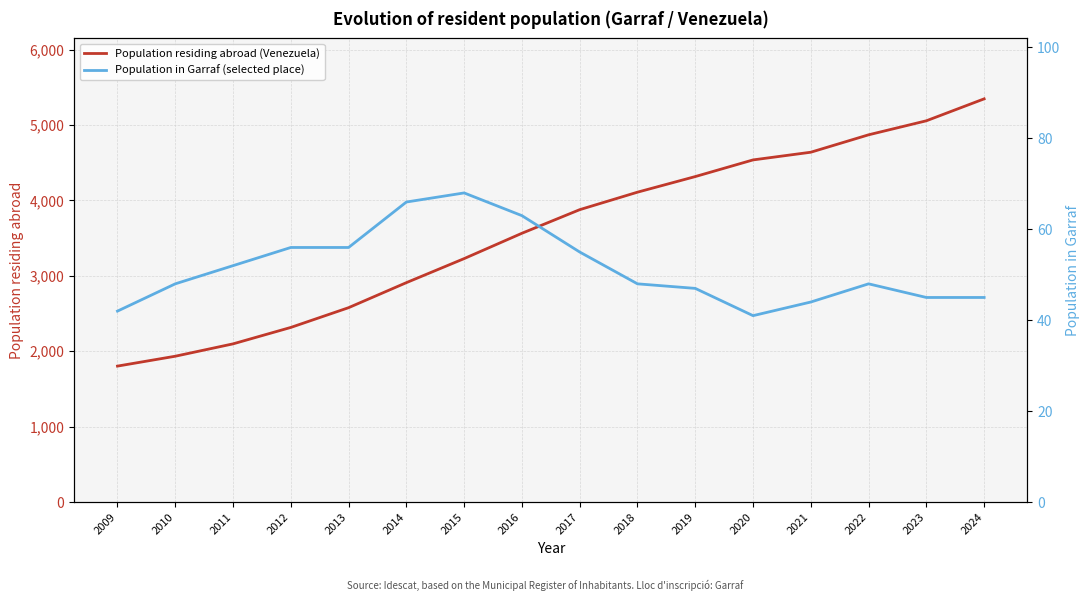

List the labels in order of Population residing abroad (Venezuela) value, smallest first.

2009, 2010, 2011, 2012, 2013, 2014, 2015, 2016, 2017, 2018, 2019, 2020, 2021, 2022, 2023, 2024